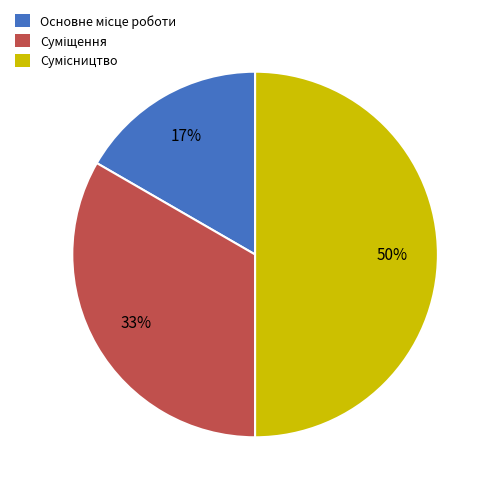

To the nearest percent, what is the average slice percentage?

33%